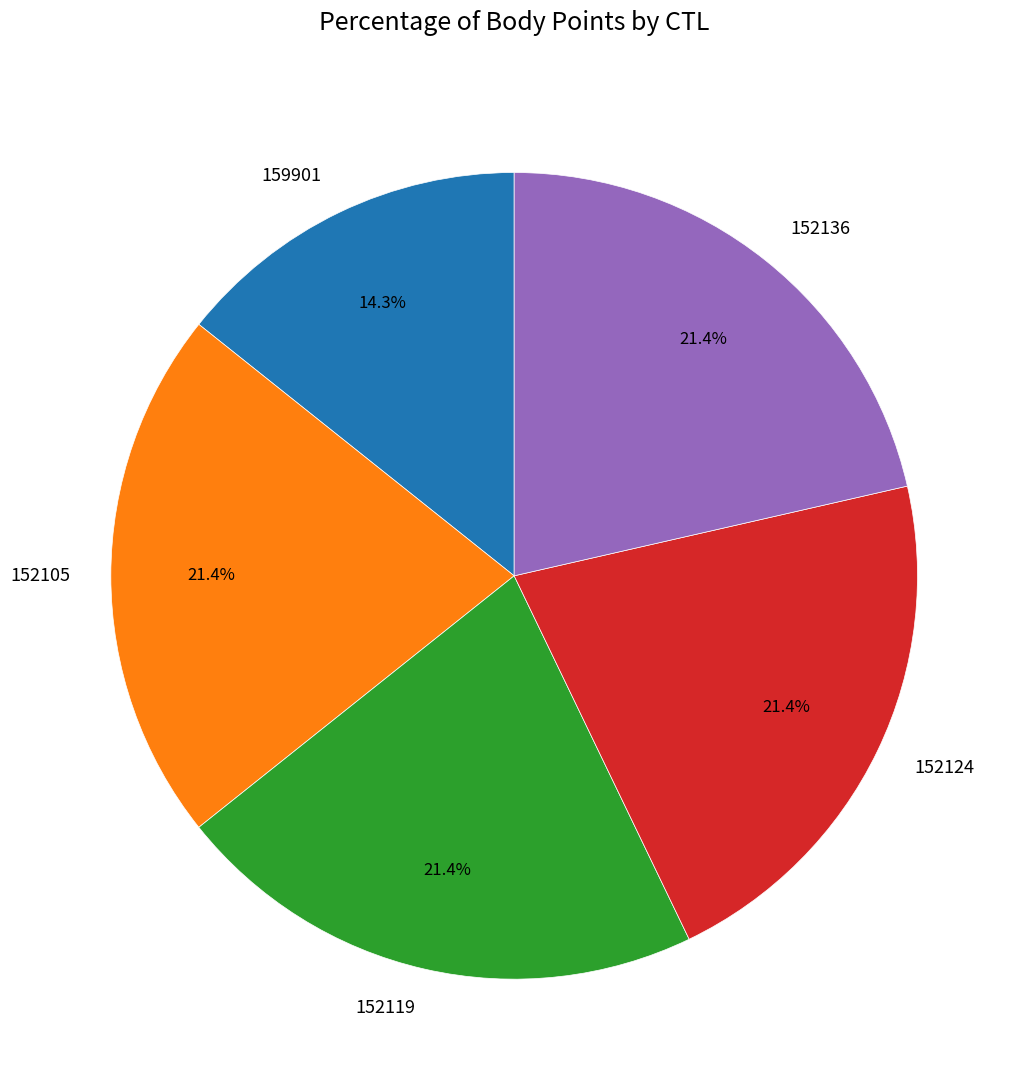

Is the sum of 152124 and 152119 greater than half?

No